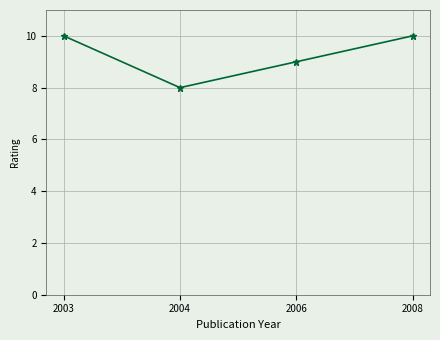

What is the sum of the values at 2006 and 2003?

19